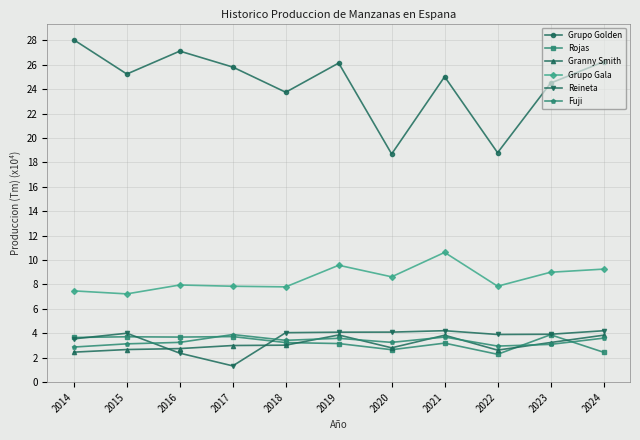

Which category has the highest value in the Grupo Golden series?

2014